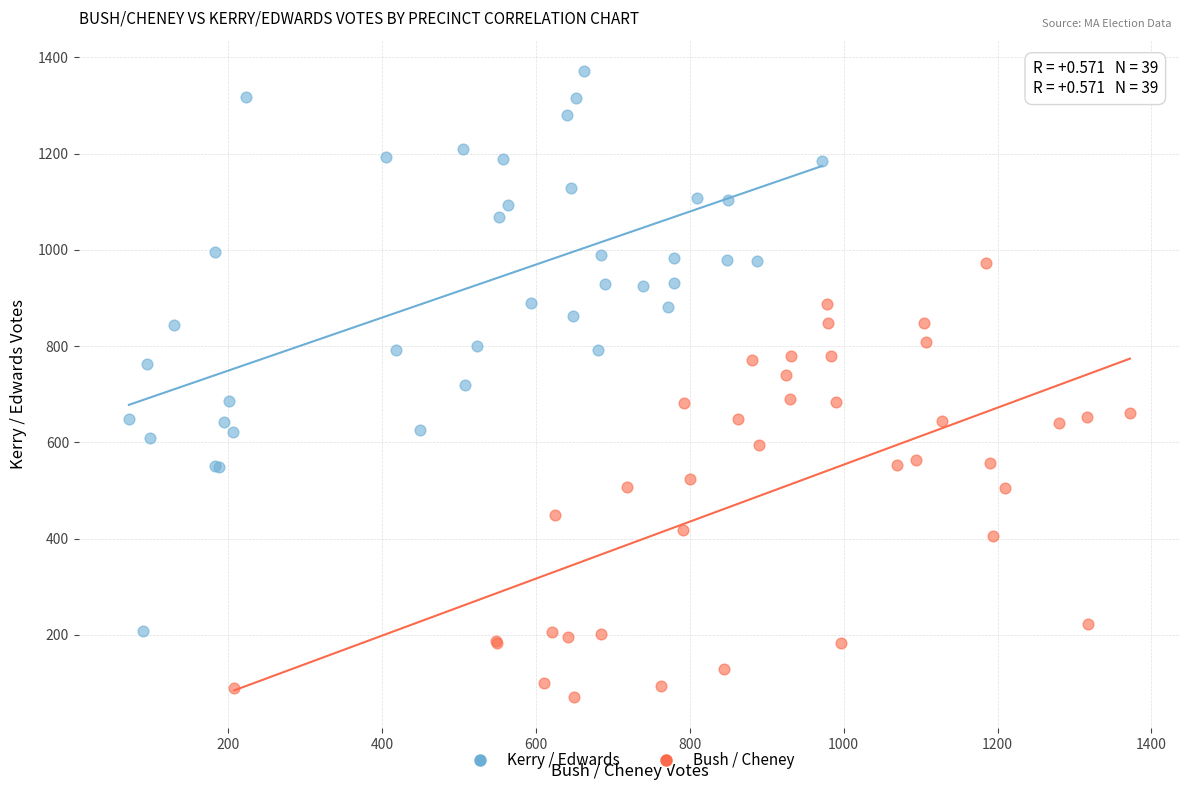

Which series has the widest spread of Y values?

Kerry / Edwards